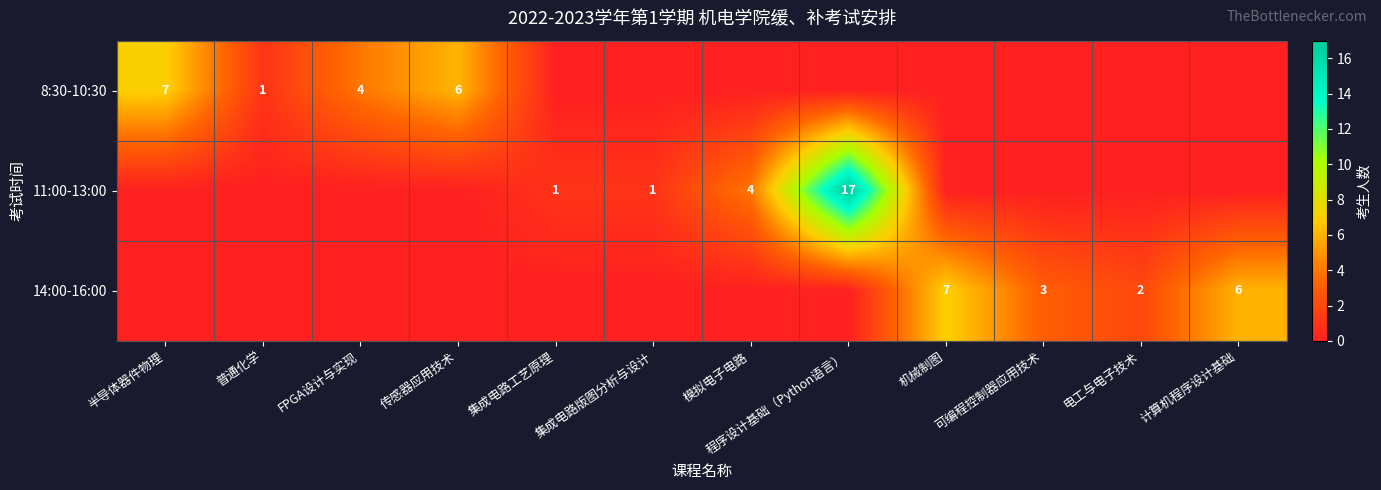

Is it true that 11:00-13:00 equals 4 at 模拟电子电路?

True